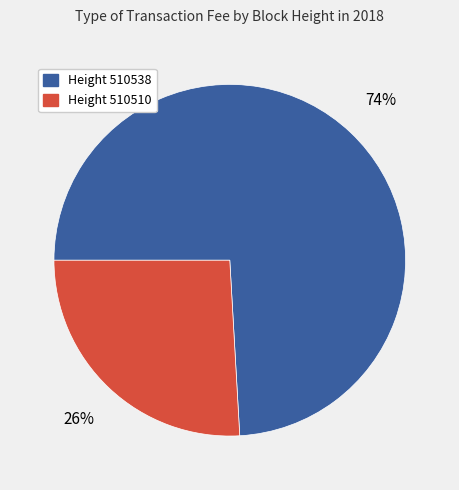

How many slices are in this pie chart?

2